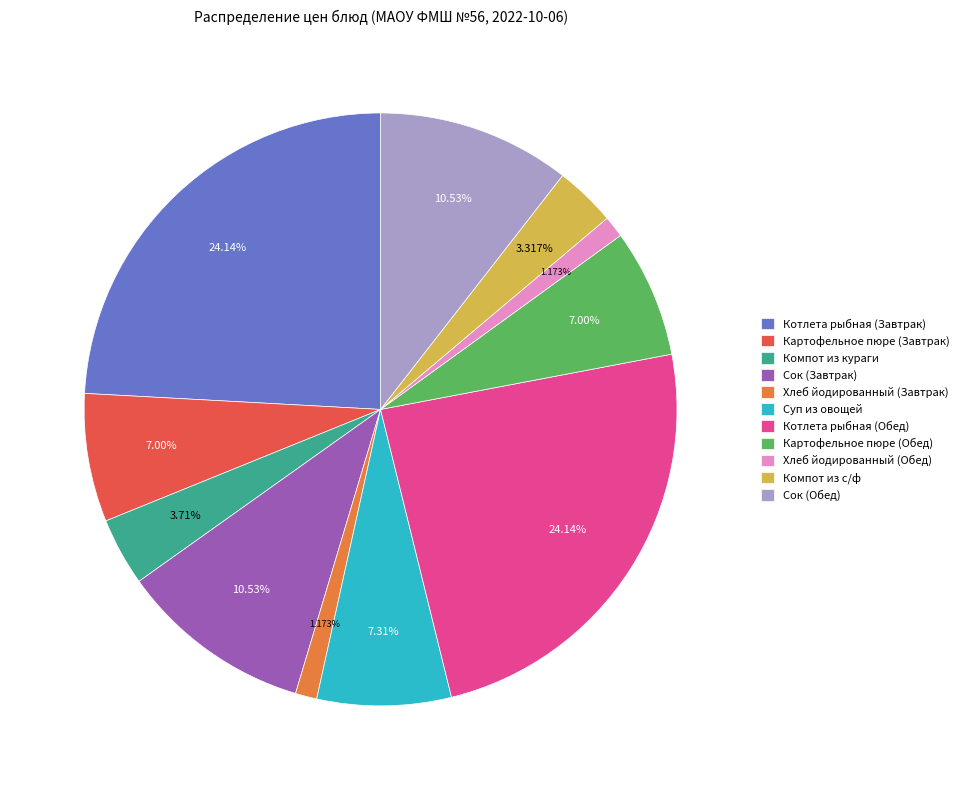

Is there a majority slice in this chart?

No